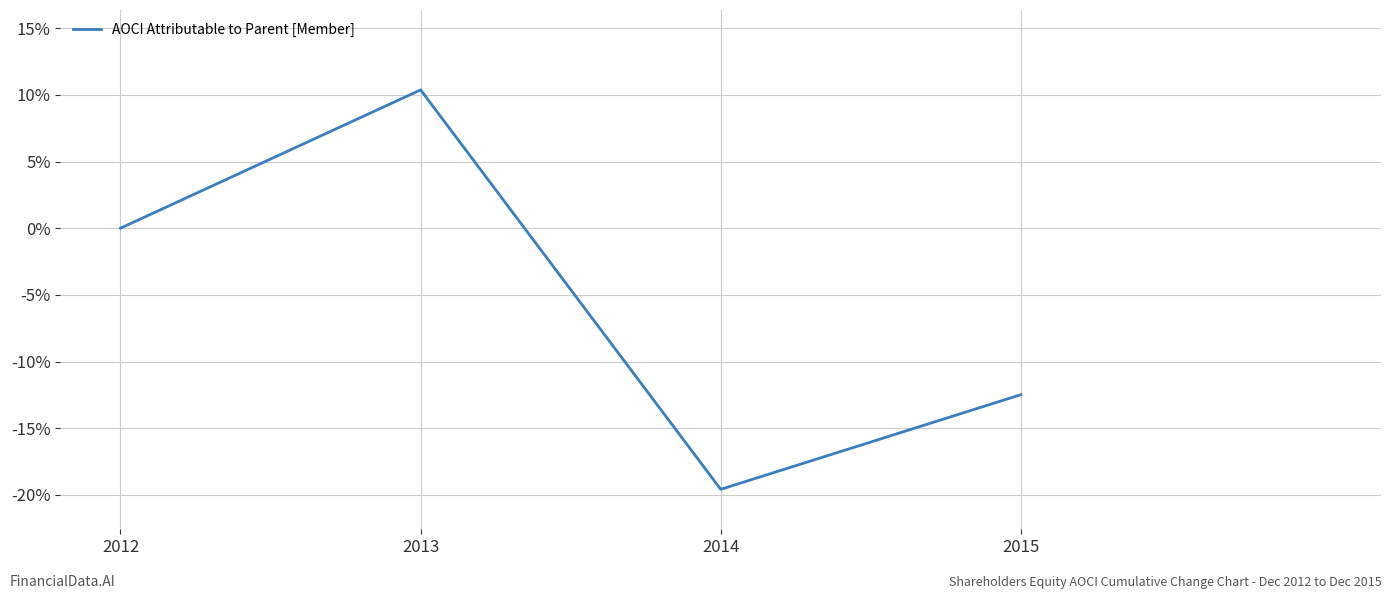

The chart shows a value of 10.4 at 2013. True or false?

True